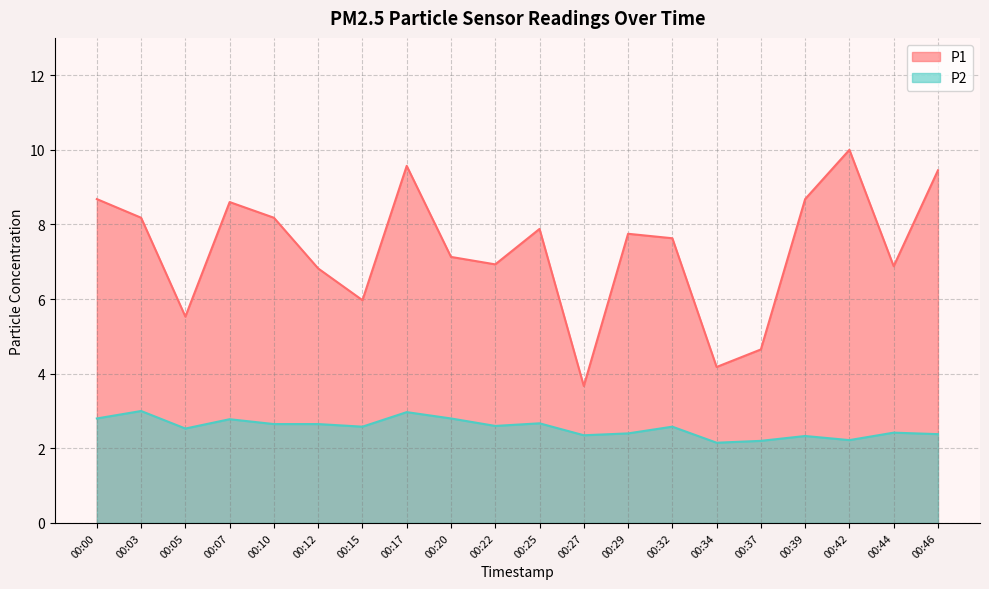

True or false: P2 and P1 intersect in this chart.

False